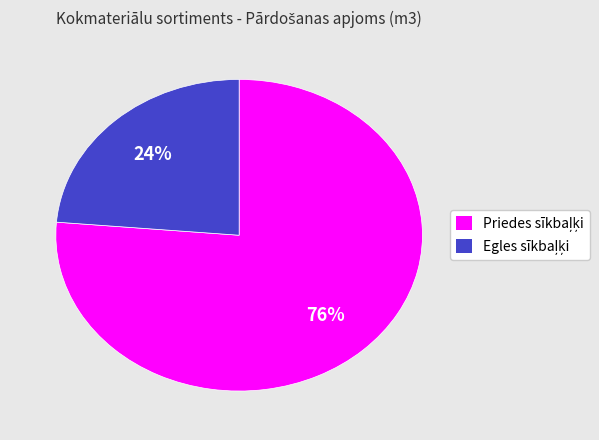

Does any single category account for the majority?

Yes